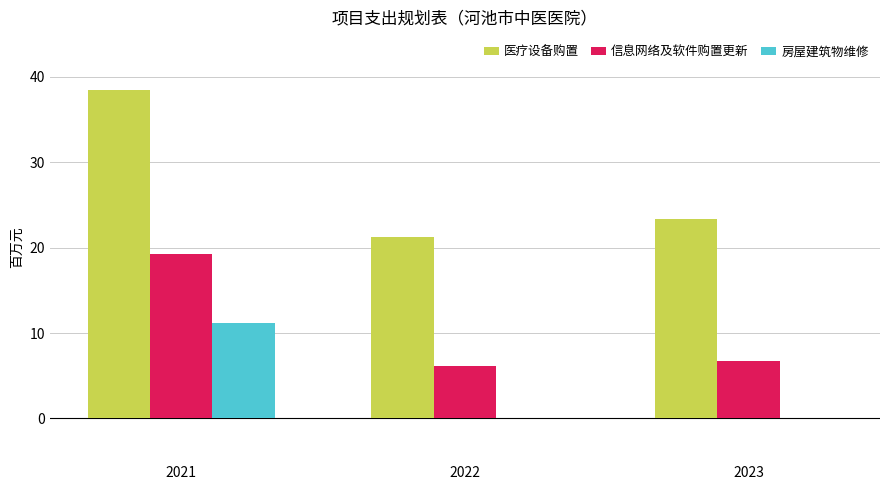

Reading left to right, list all the values displayed in this chart.

医疗设备购置: 38.5	21.2	23.3
信息网络及软件购置更新: 19.2	6.1	6.8
房屋建筑物维修: 11.1	0.0	0.0